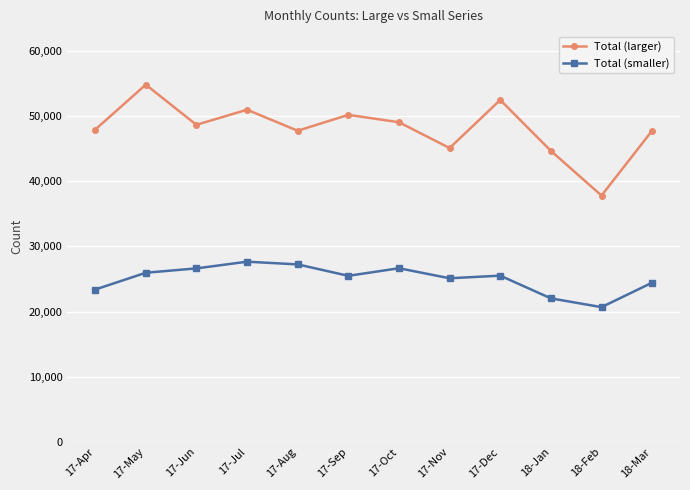

Rank the series by their maximum value, from highest to lowest.

Total (larger), Total (smaller)